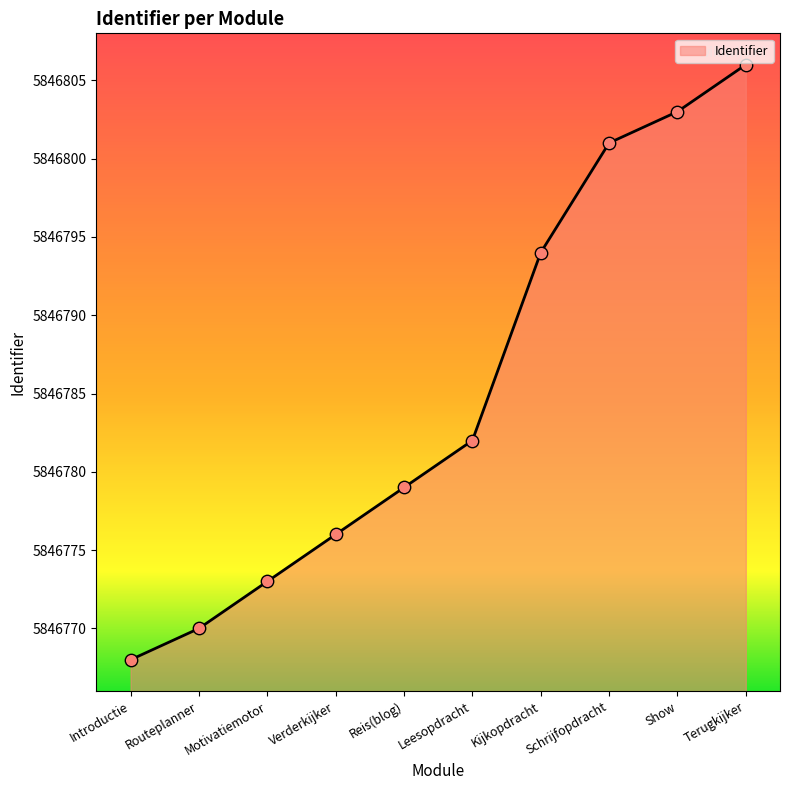

What is the change in value from Routeplanner to Reis(blog)?

+9